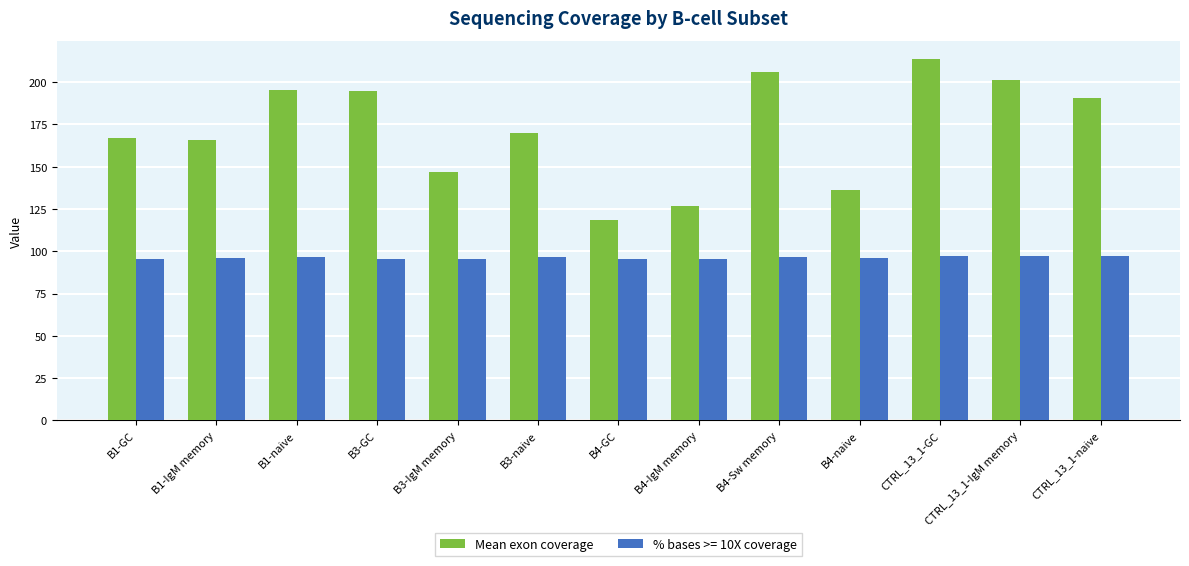

What is the spread (max minus min) of values at B3-GC?

98.8